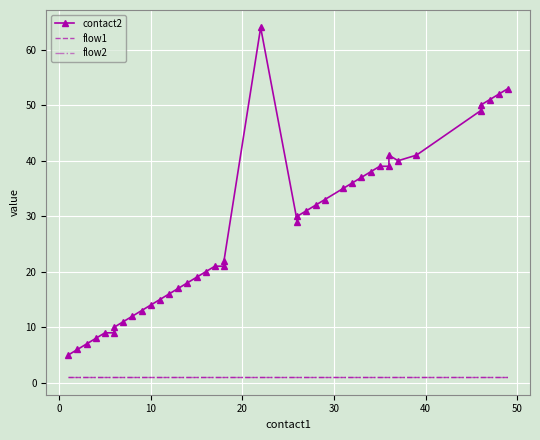

What is the value of the contact2 point at the 20th from the left?

22